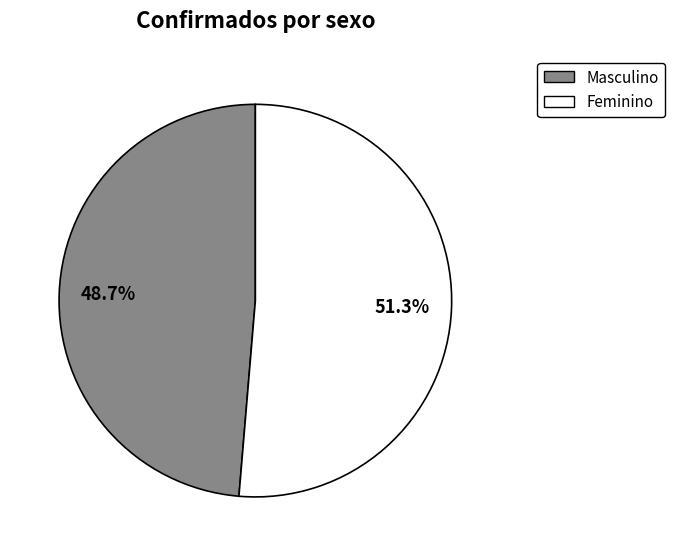

Combined, do Feminino and Masculino account for over 50%?

Yes